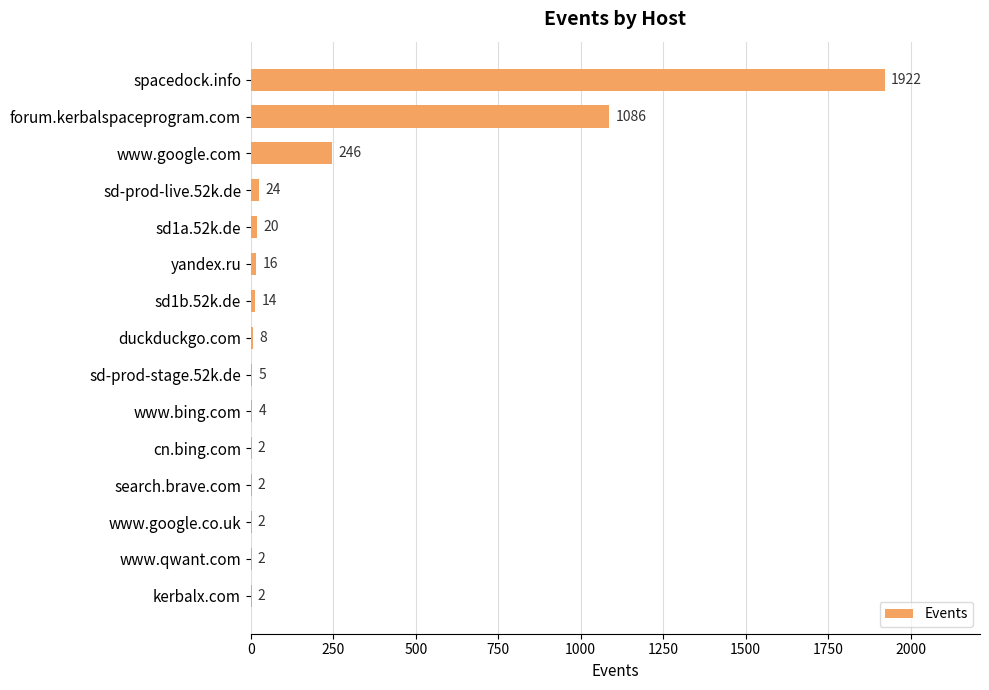

What is the sum of all values?

3355